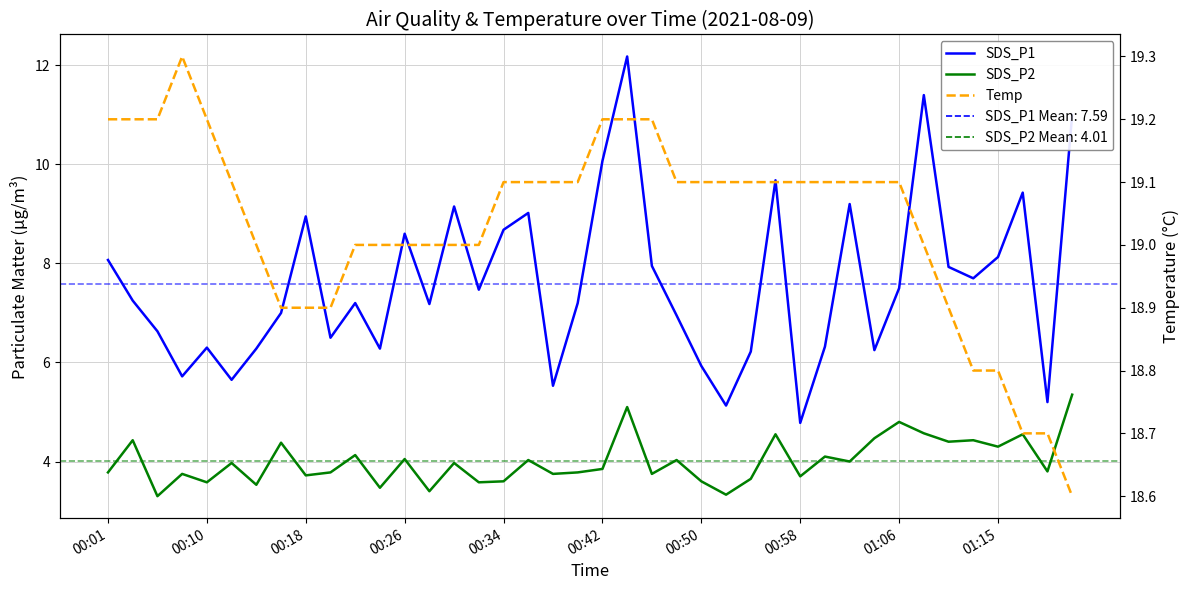

In SDS_P1, how many points are higher than both neighbors (excluding endpoints)?

11